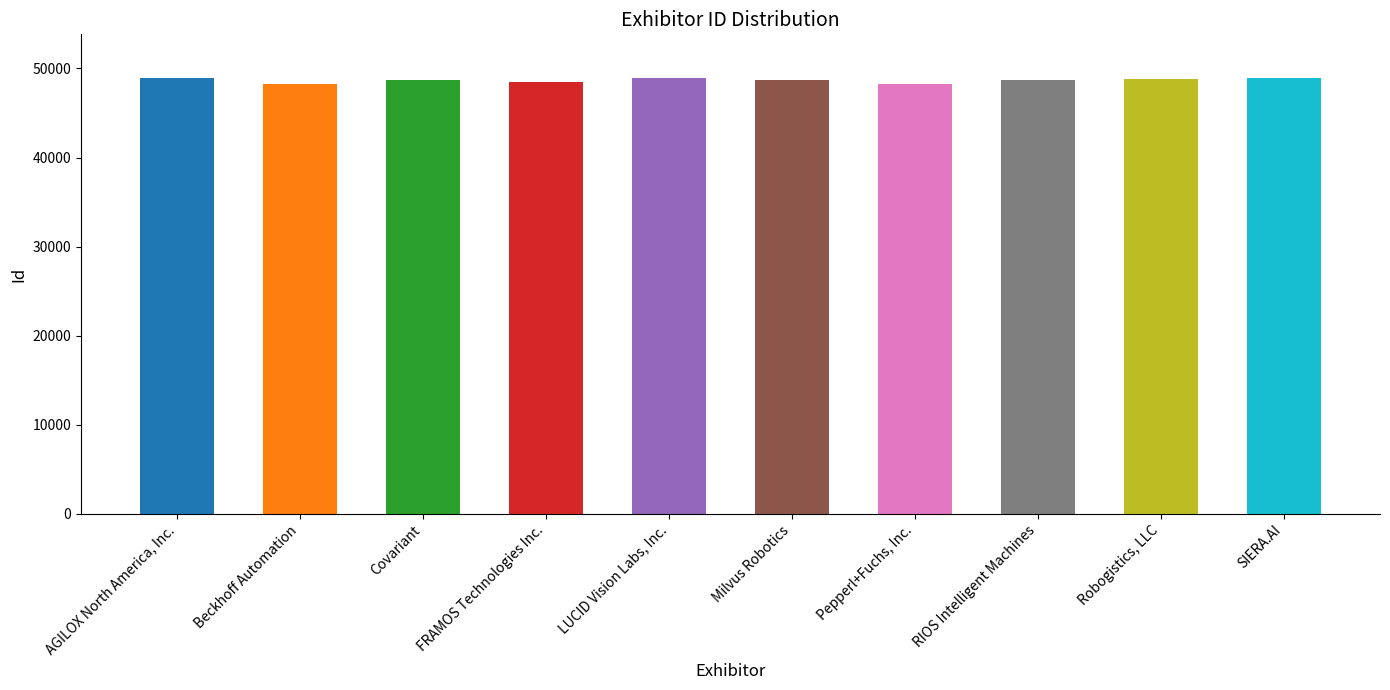

How many bars are there in total?

10